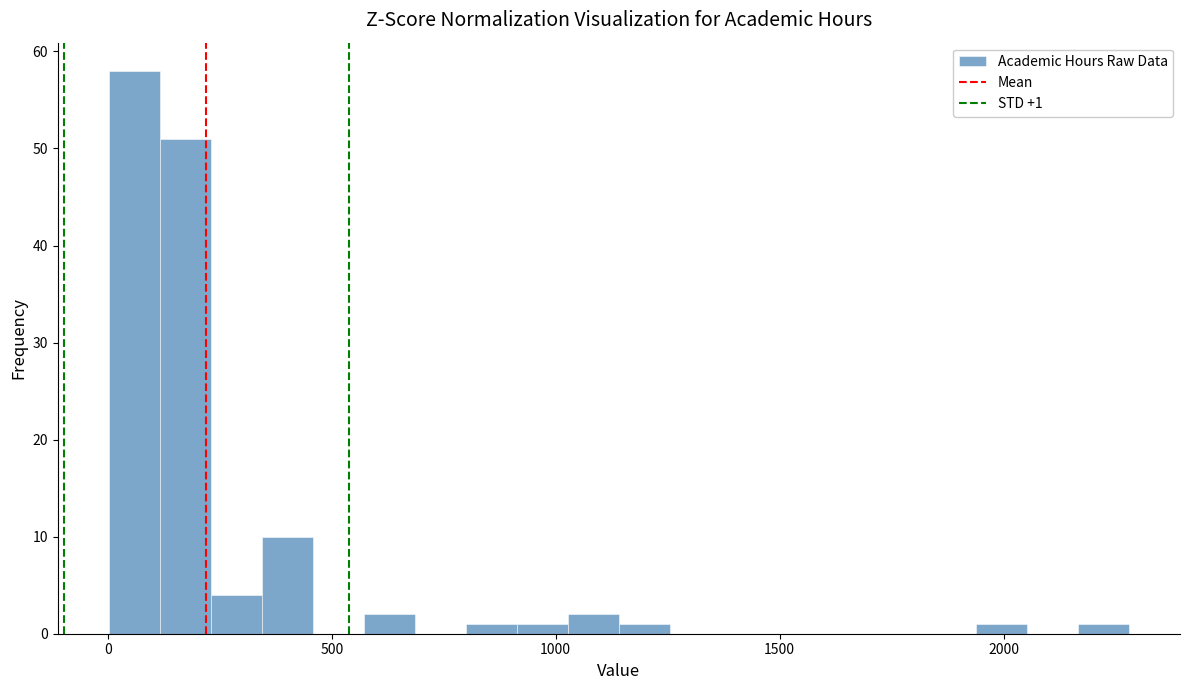

Around what value on the x-axis is the tallest bar? Give the approximate position of its centre, as read against the axis.

50